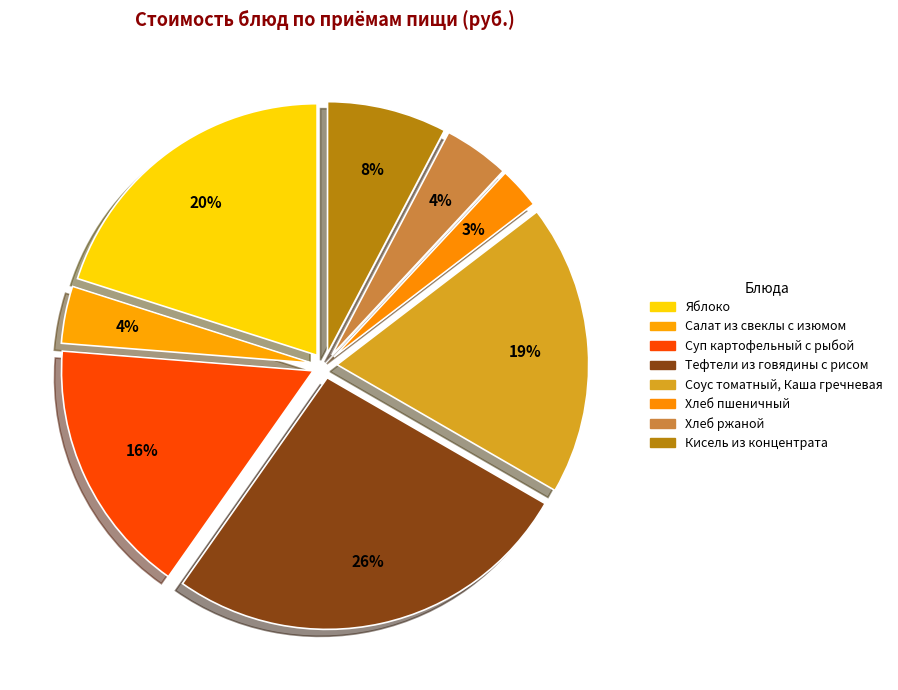

What percentage is the Суп картофельный с рыбой slice, to the nearest percent?

16%